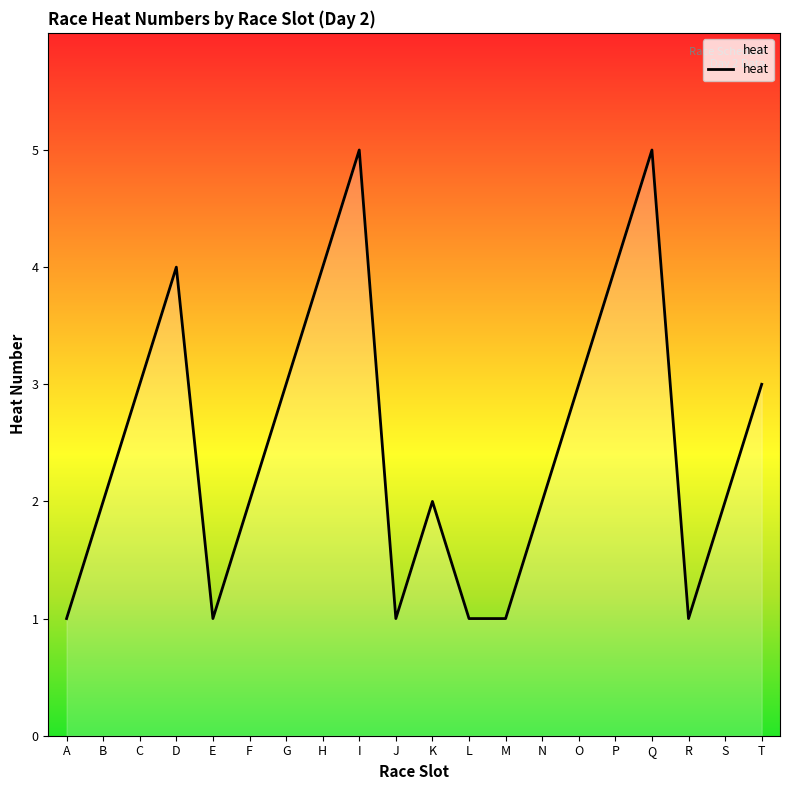

At which category does the data reach its first local valley?

E